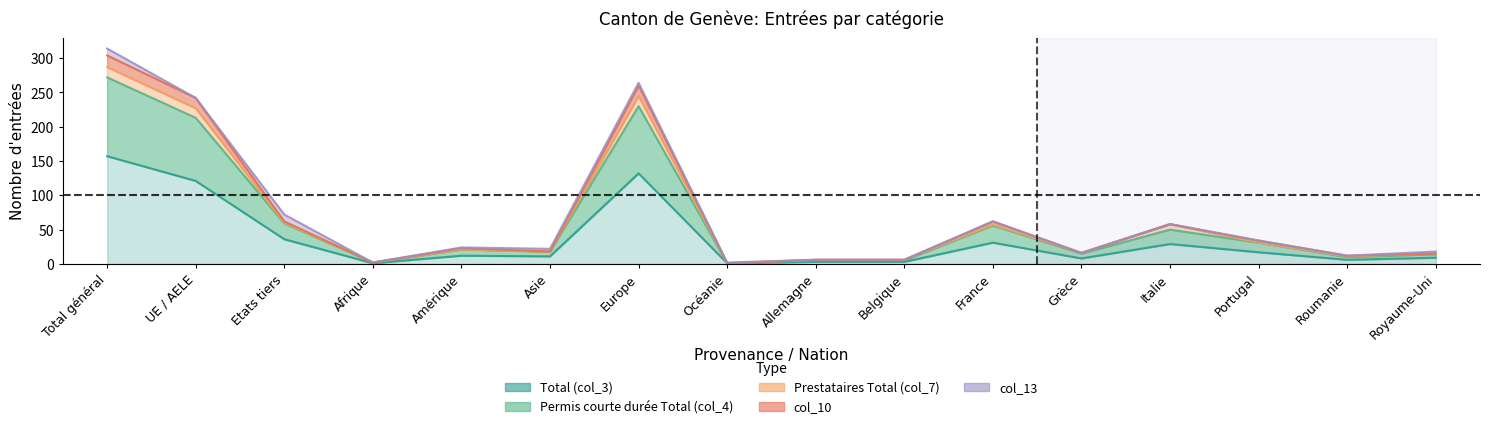

What is the difference between the maximum and second lowest values in the Total (col_3) series?

156